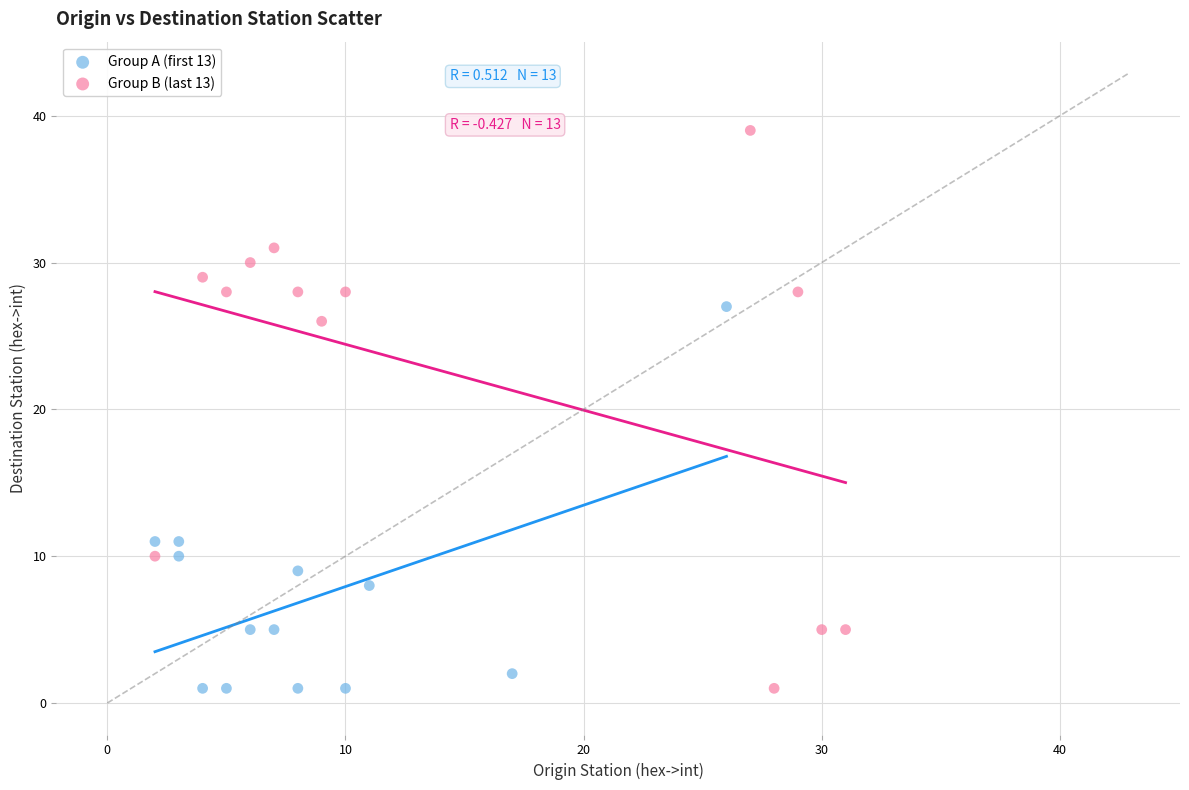

Which series has the widest spread of Y values?

Group B (last 13)